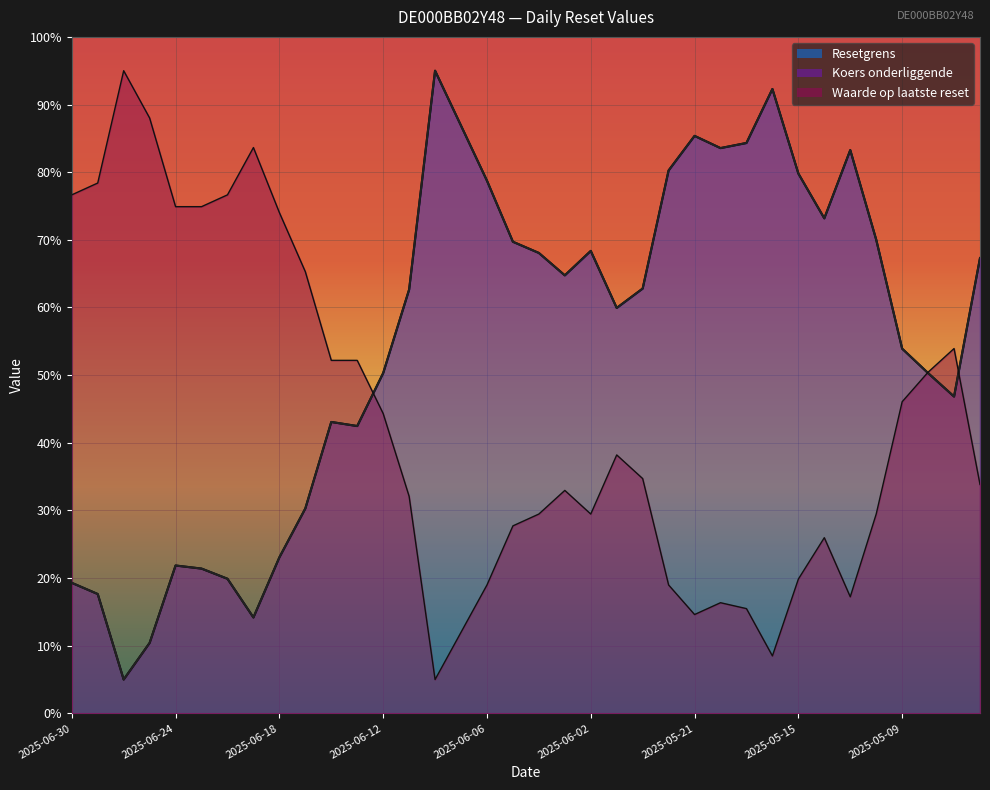

What is the label of the 26th point from the left?

2025-05-20